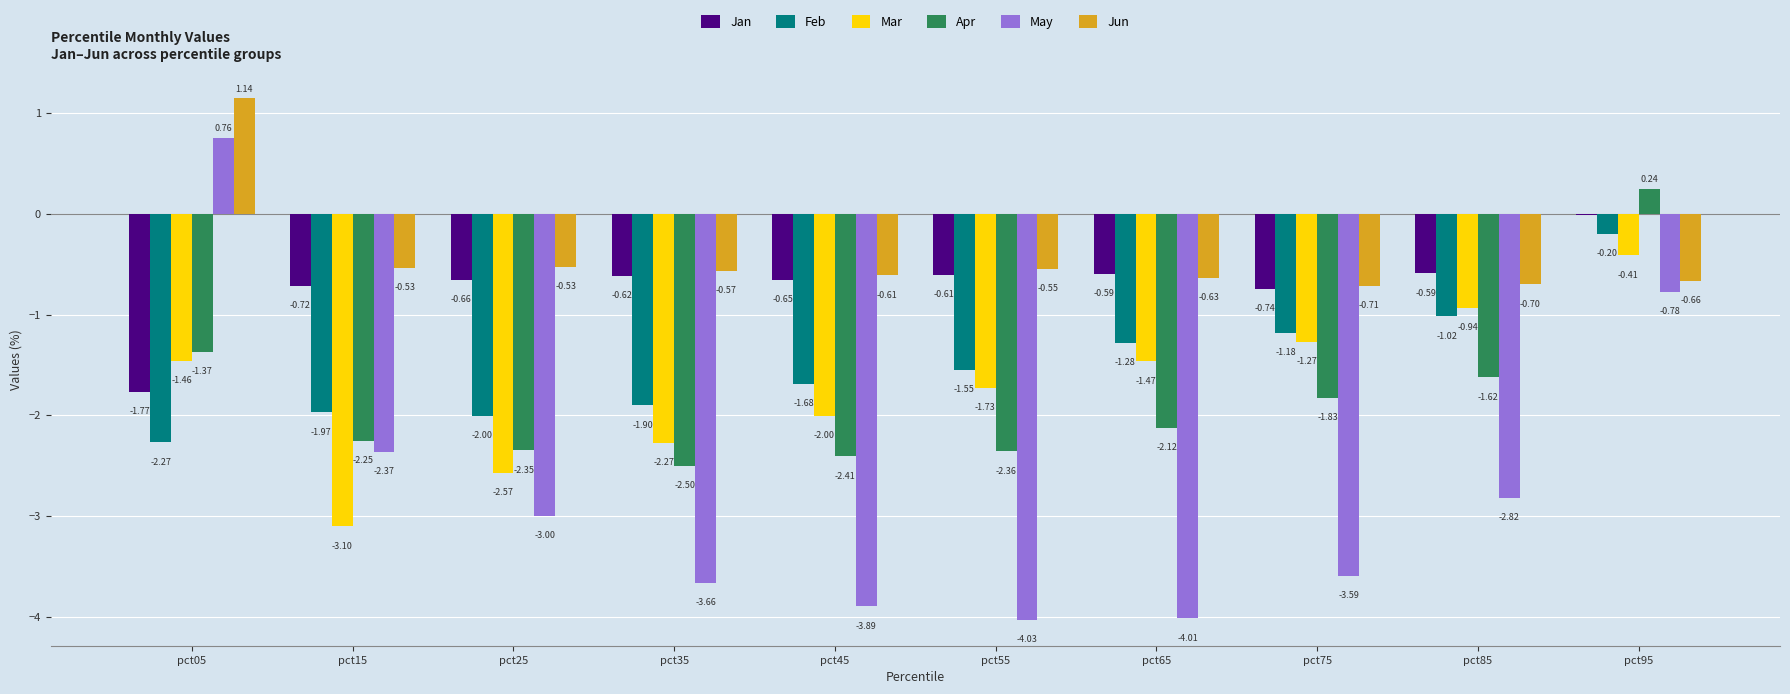

True or false: Jan has a value of -0.7 at pct25.

True